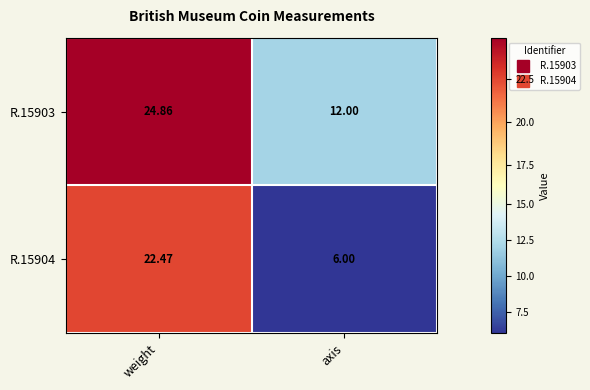

What is the spread (max minus min) of values at weight?

2.4